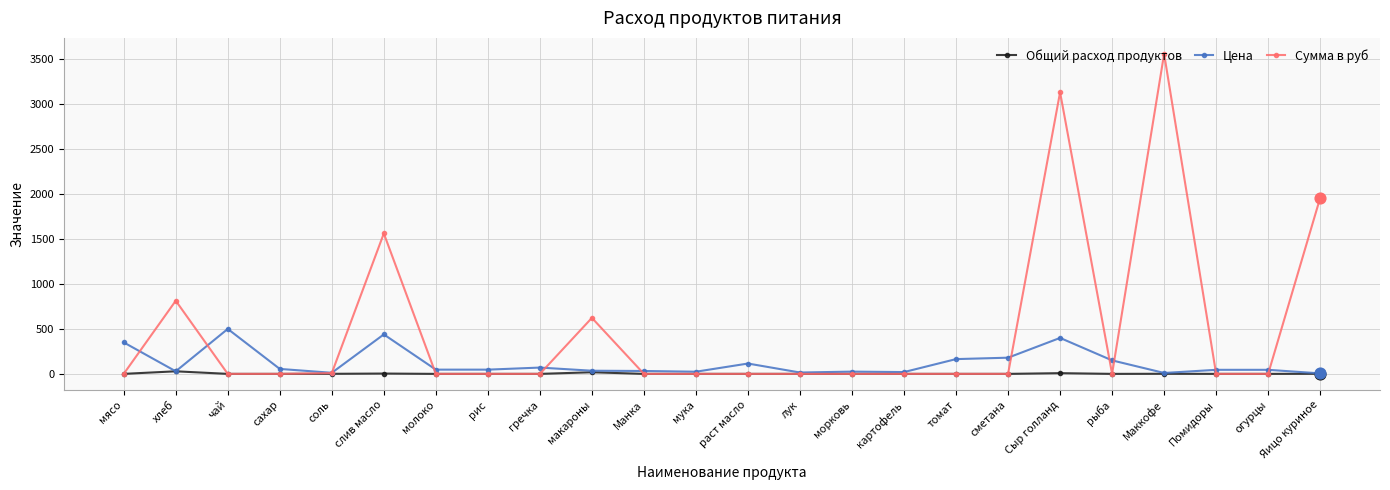

What is the total value across all series at Манка?

32.0